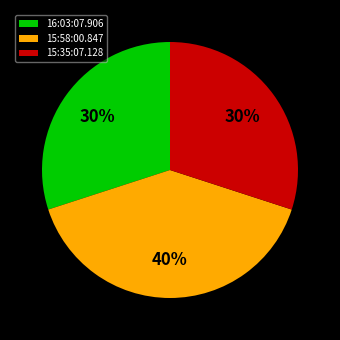

Is 15:35:07.128 the majority of the pie?

No